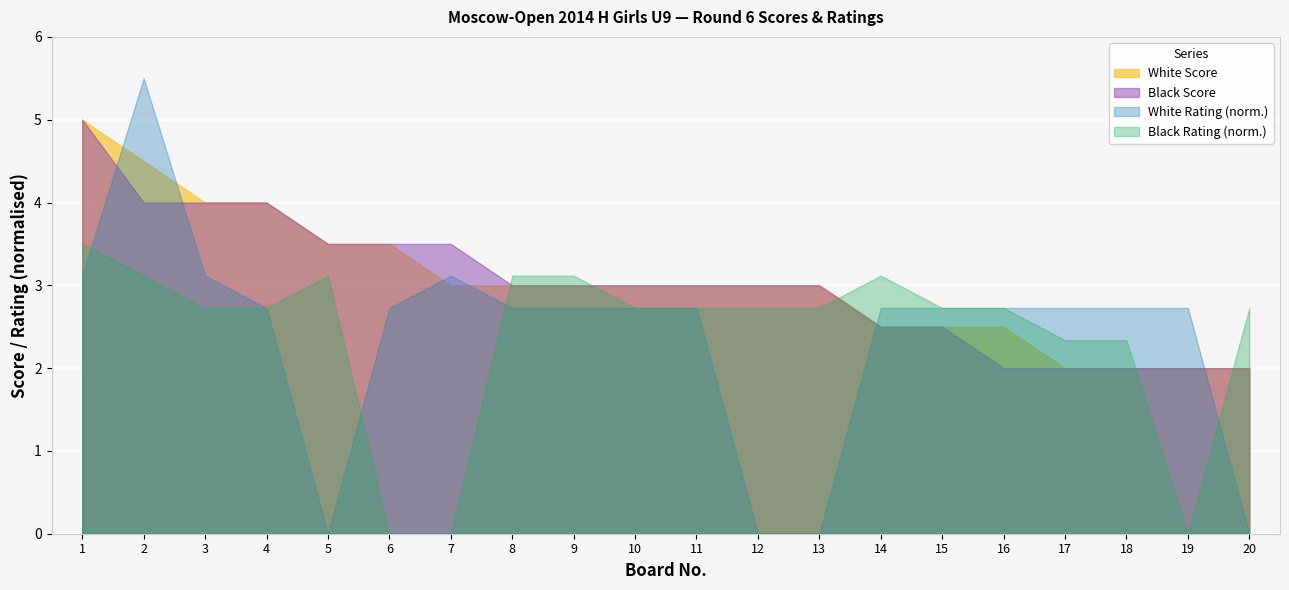

Is the value of Black Score at 14 greater than the value of White Rating (norm.) at 15?

No